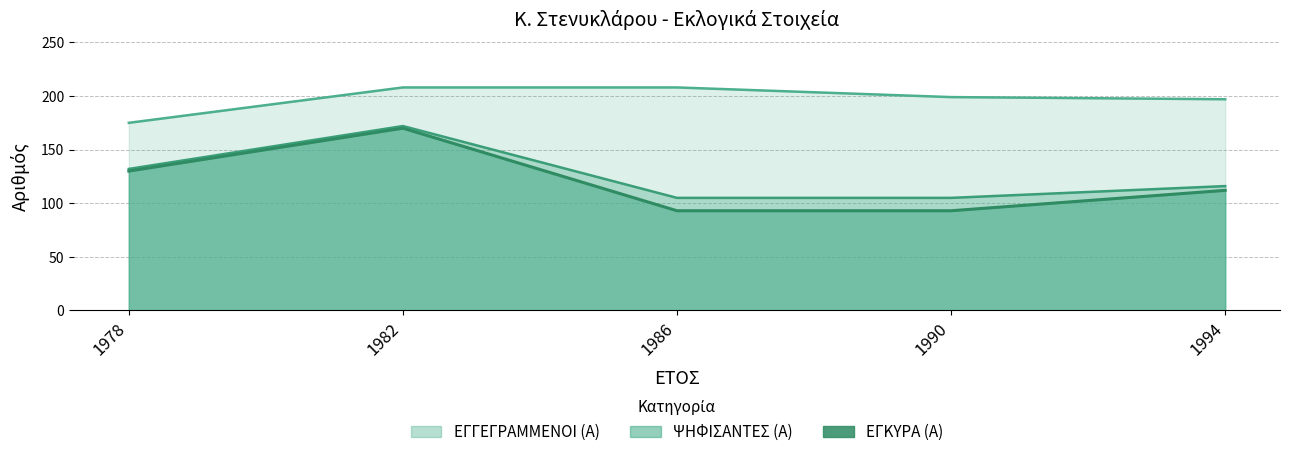

Reading left to right, extract all data points from this chart.

ΕΓΓΕΓΡΑΜΜΕΝΟΙ (Α): 1978=175	1982=208	1986=208	1990=199	1994=197
ΨΗΦΙΣΑΝΤΕΣ (Α): 1978=132	1982=172	1986=105	1990=105	1994=116
ΕΓΚΥΡΑ (Α): 1978=130	1982=170	1986=93	1990=93	1994=112